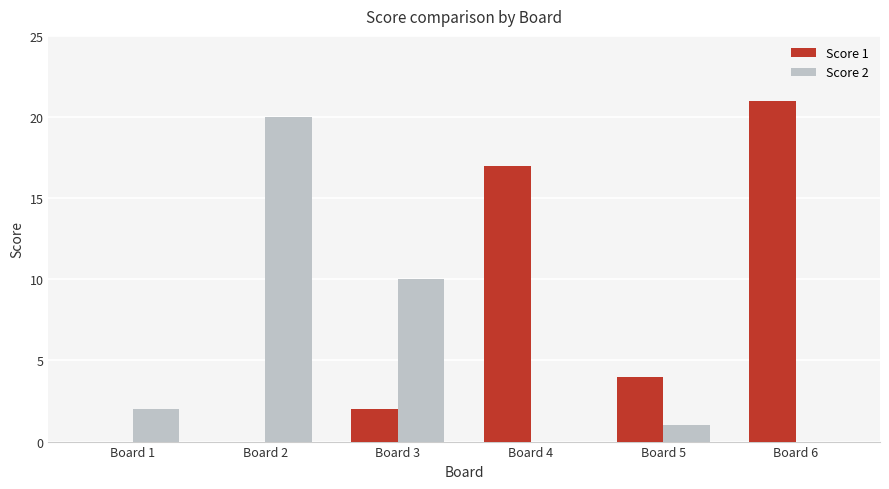

What is the average value of the Score 2 series?

6